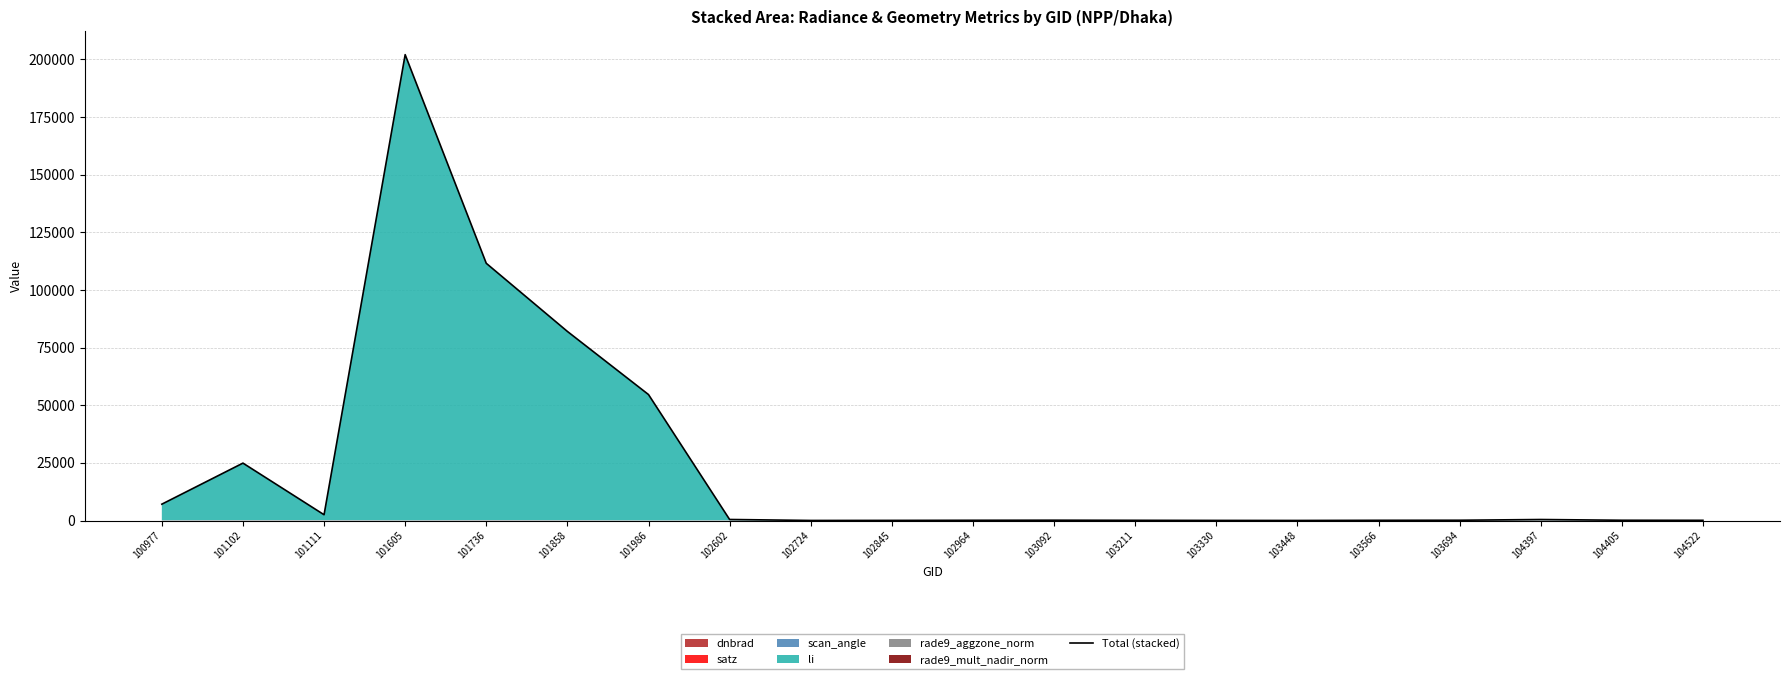

What is the difference between the second highest and minimum values?

111535.0